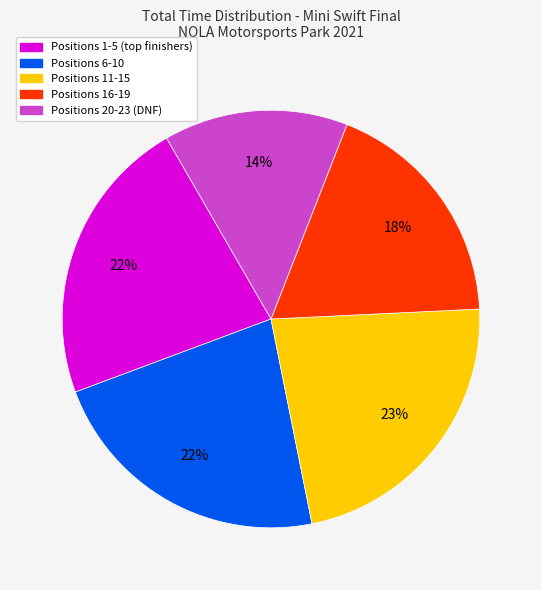

To the nearest percent, what is the average slice percentage?

20%